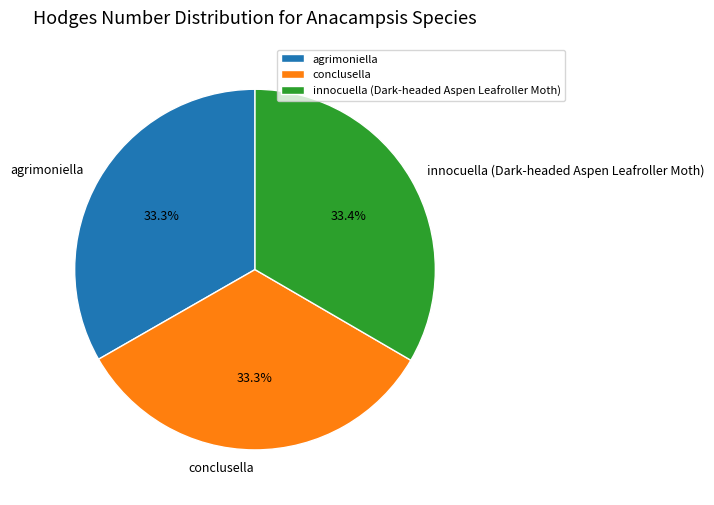

Approximately how many times larger is the value at innocuella (Dark-headed Aspen Leafroller Moth) compared to agrimoniella?

1.0